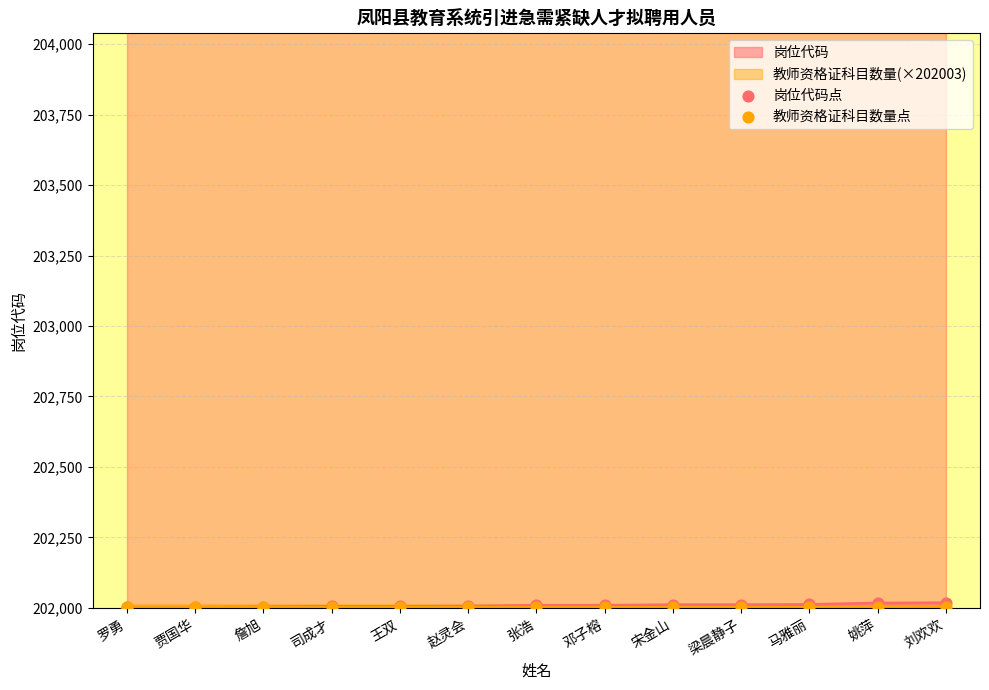

Is the value of 岗位代码点 at 刘欢欢 greater than the value of 教师资格证科目数量点 at 刘欢欢?

Yes